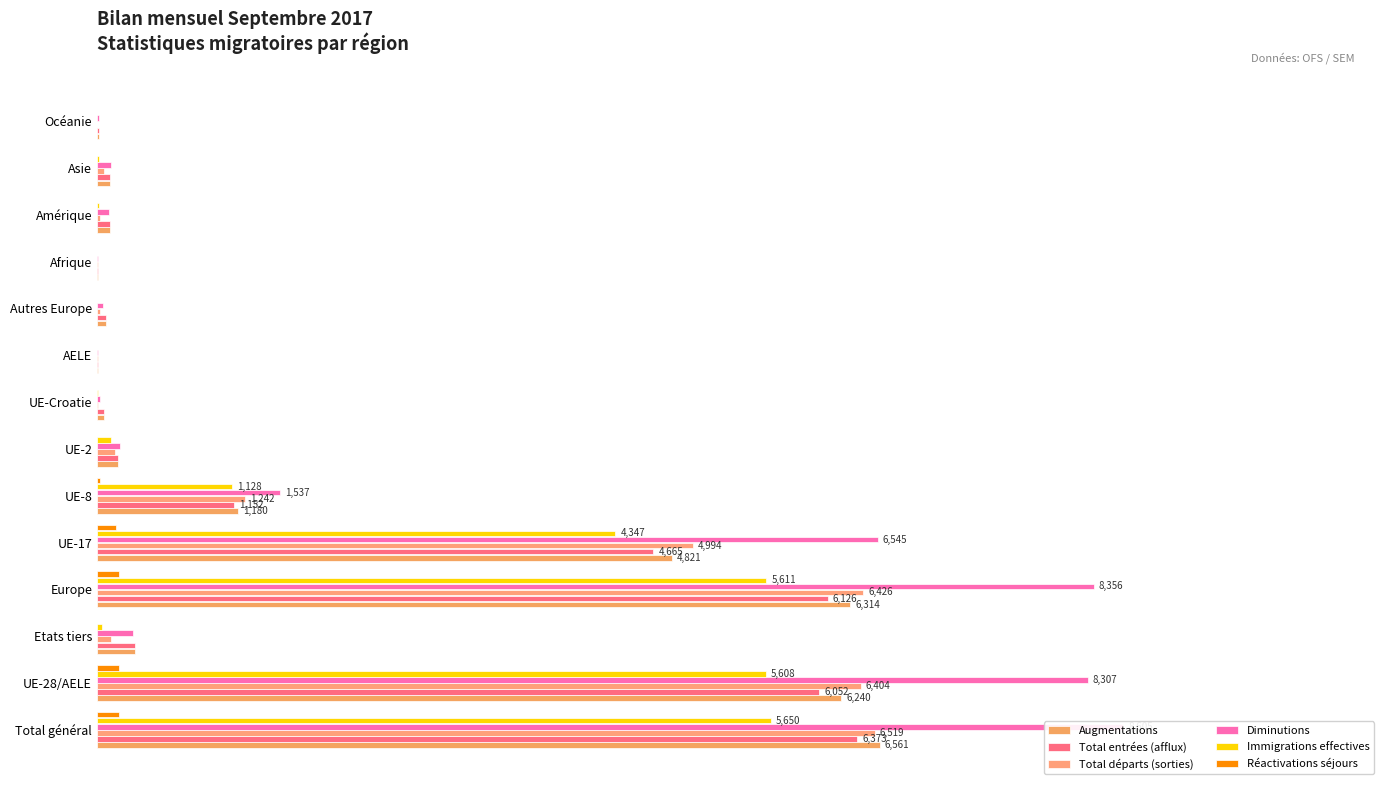

Reading left to right, list all the values displayed in this chart.

Augmentations: 0.8	0.7	0.0	0.7	0.6	0.1	0.0	0.0	0.0	0.0	0.0	0.0	0.0	0.0
Total entrées (afflux): 0.7	0.7	0.0	0.7	0.5	0.1	0.0	0.0	0.0	0.0	0.0	0.0	0.0	0.0
Total départs (sorties): 0.8	0.7	0.0	0.7	0.6	0.1	0.0	0.0	0.0	0.0	0.0	0.0	0.0	0.0
Diminutions: 1.0	1.0	0.0	1.0	0.8	0.2	0.0	0.0	0.0	0.0	0.0	0.0	0.0	0.0
Immigrations effectives: 0.7	0.7	0.0	0.7	0.5	0.1	0.0	0.0	0.0	0.0	0.0	0.0	0.0	0.0
Réactivations séjours: 0.0	0.0	0.0	0.0	0.0	0.0	0.0	0.0	0.0	0.0	0.0	0.0	0.0	0.0